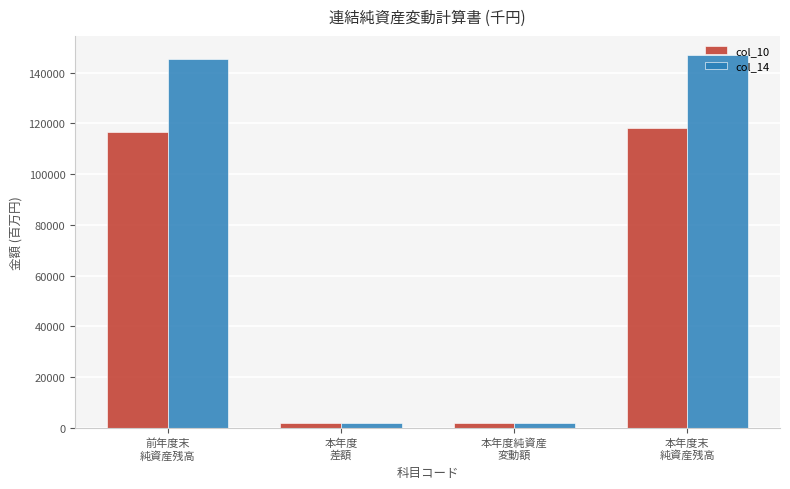

What is the label of the 4th bar from the left?

本年度末
純資産残高